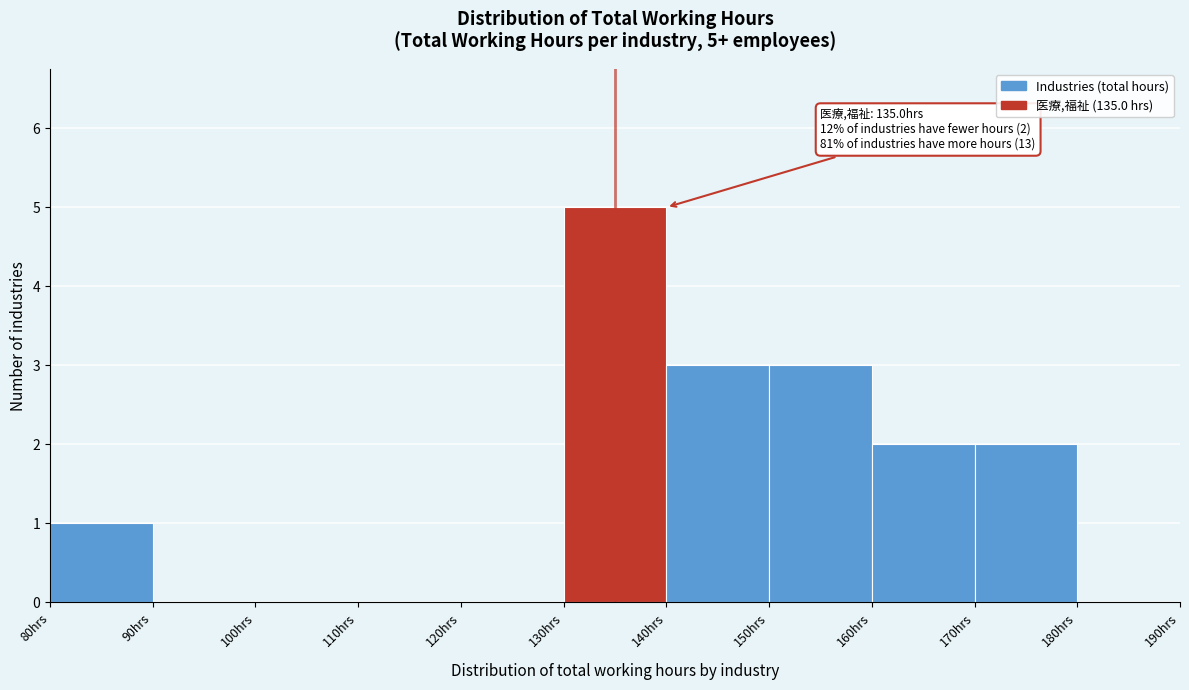

Over which range of the x-axis is the bar tallest?

130 to 140